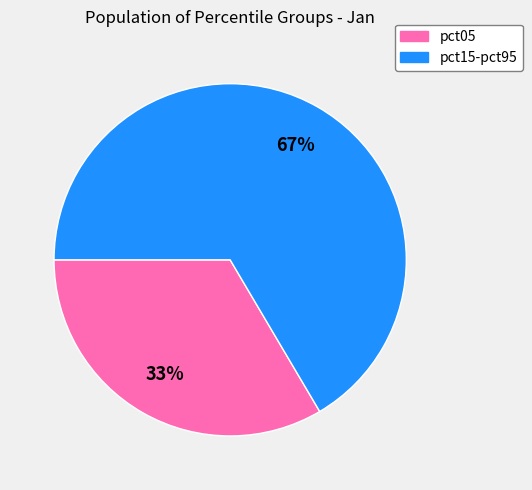

Is there any slice that represents more than half of the pie?

Yes